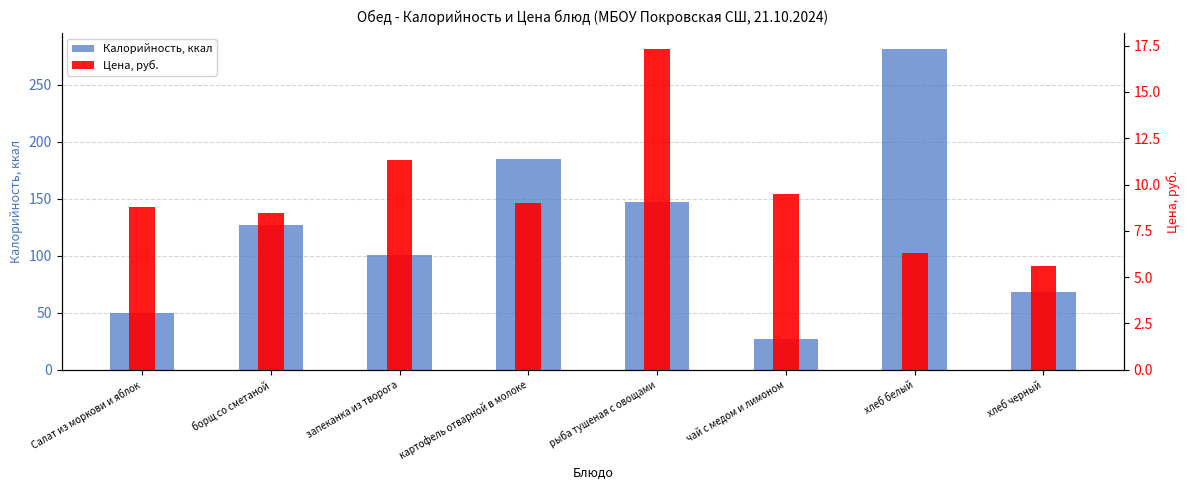

Which has a higher value, хлеб черный or борщ со сметаной?

борщ со сметаной